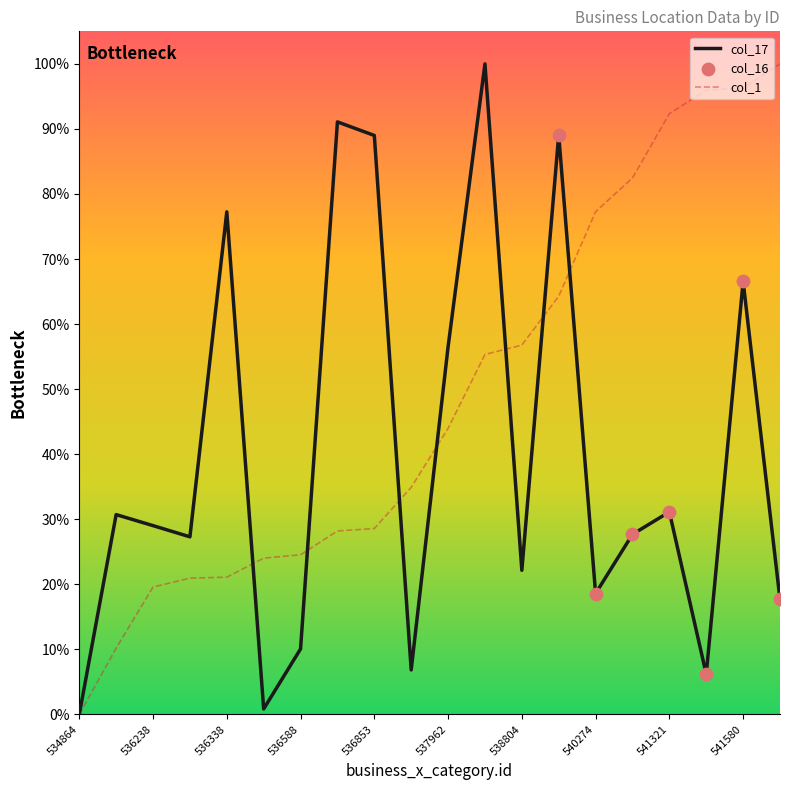

Rank the series by their average value, from highest to lowest.

col_1, col_17